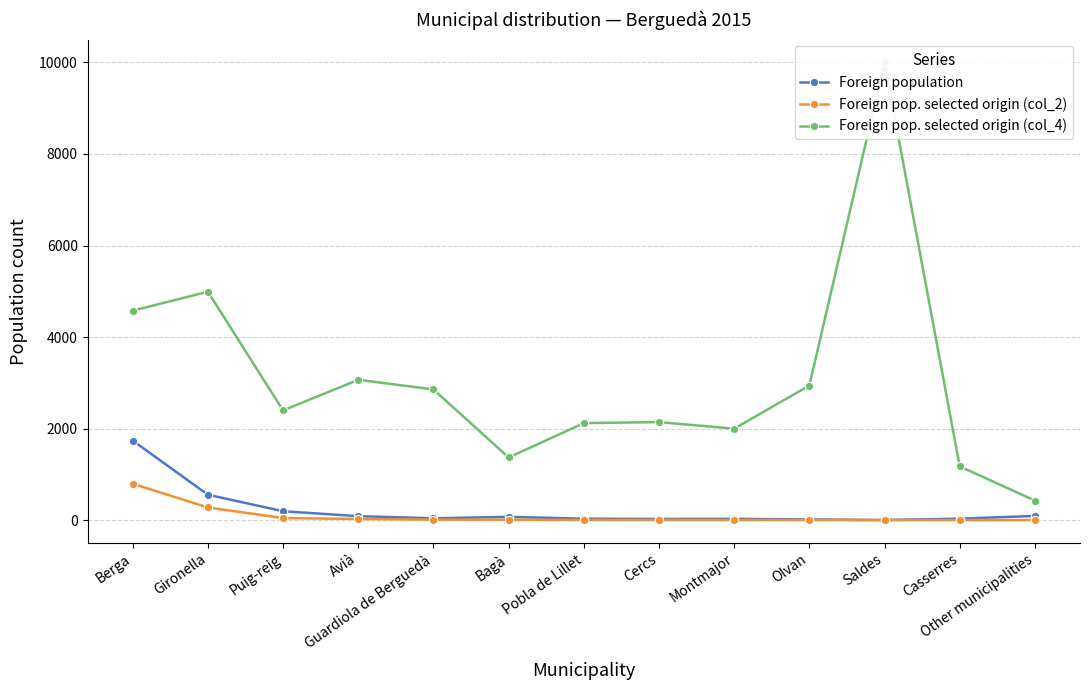

How many values in the Foreign pop. selected origin (col_4) series are below 2398?

6